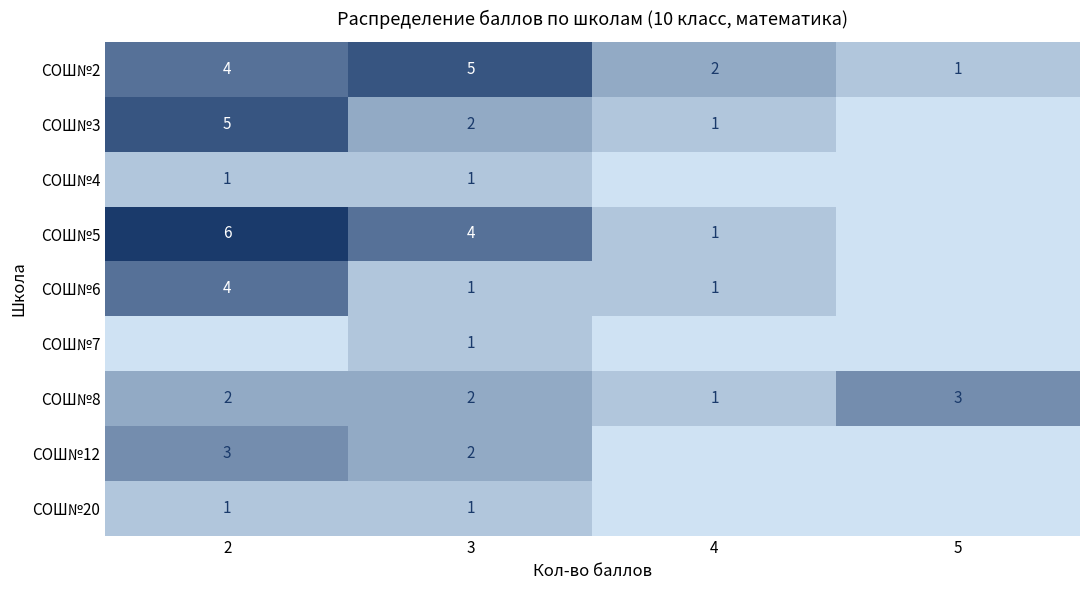

How many СОШ№8 values are between 2 and 3?

3